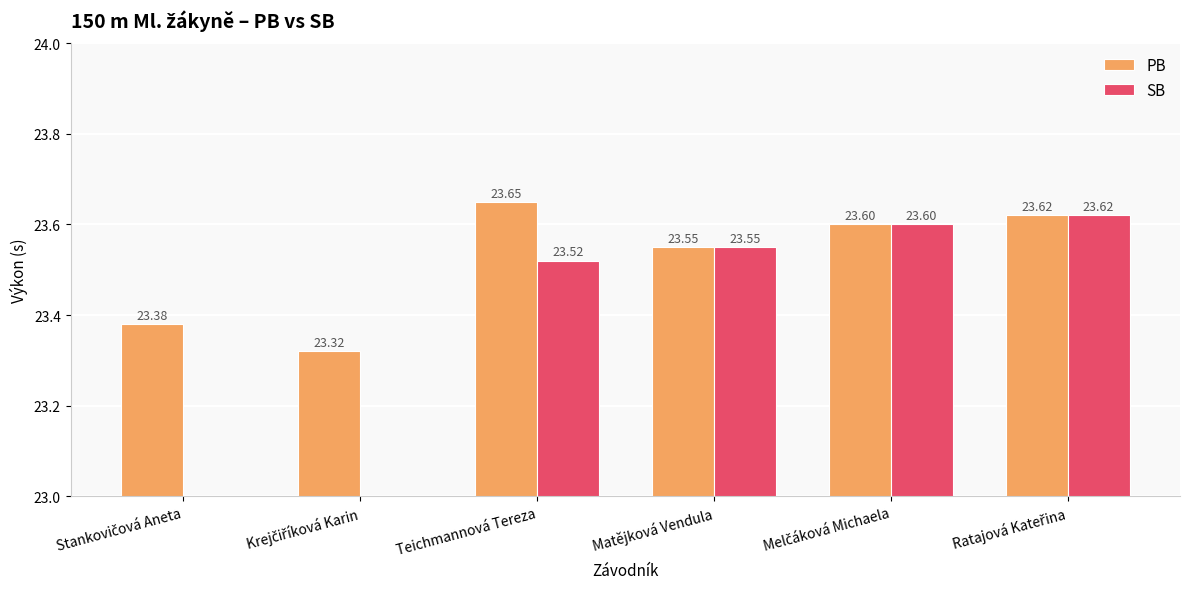

Rank the series at Teichmannová Tereza from lowest to highest value.

SB, PB